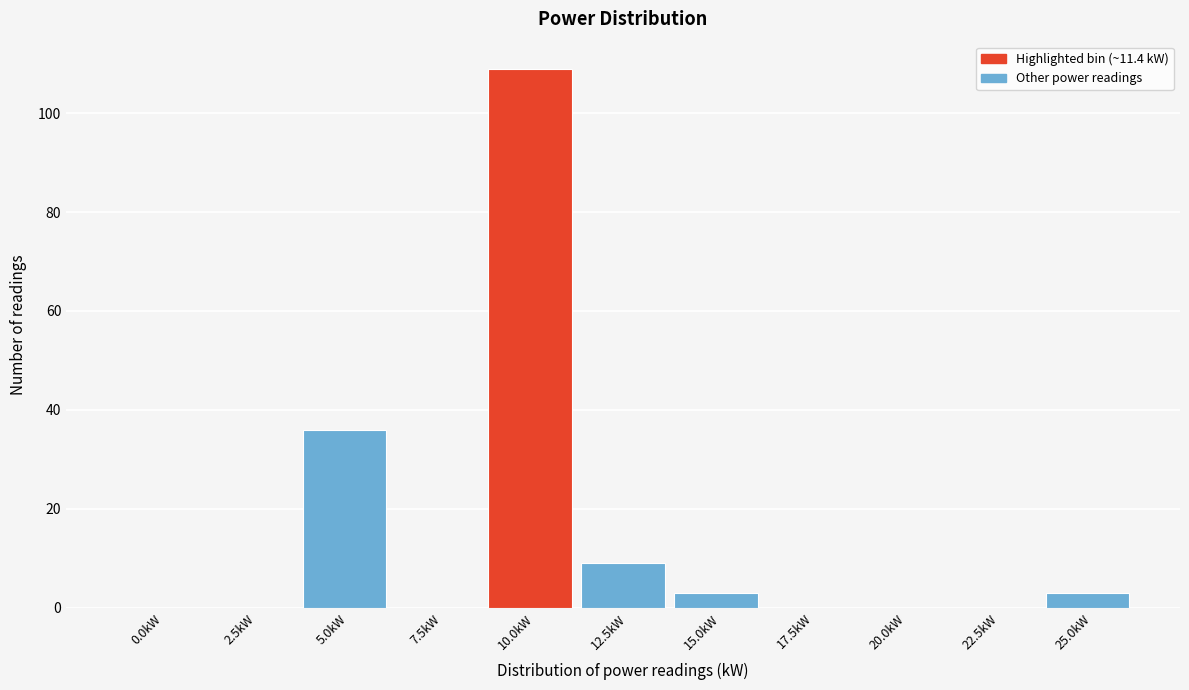

Reading left to right, list all the values displayed in this chart.

0.0kW=0	2.5kW=0	5.0kW=36	7.5kW=0	10.0kW=109	12.5kW=9	15.0kW=3	17.5kW=0	20.0kW=0	22.5kW=0	25.0kW=3